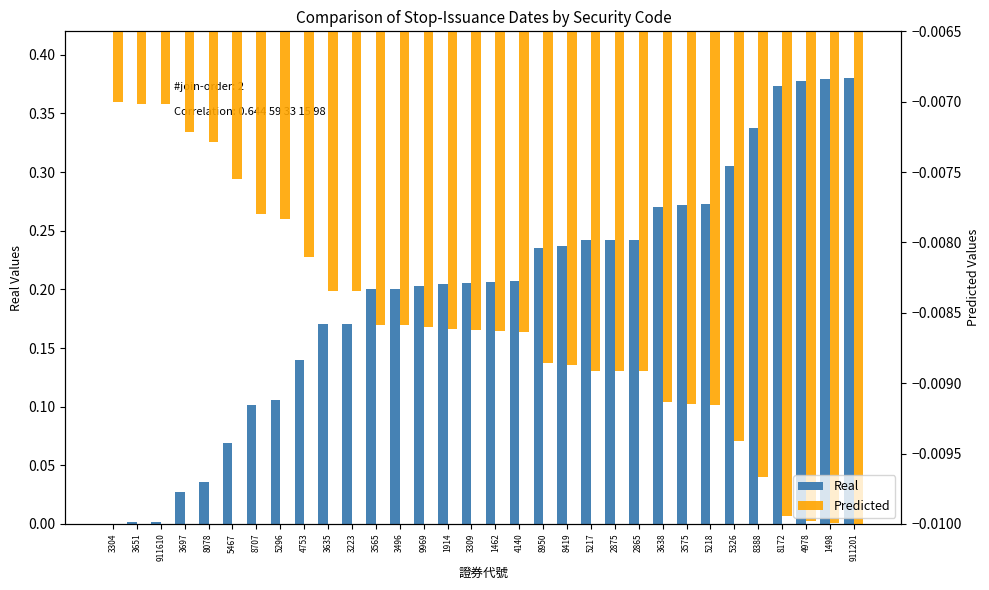

At 8419, list the series in order from smallest to largest.

Predicted, Real